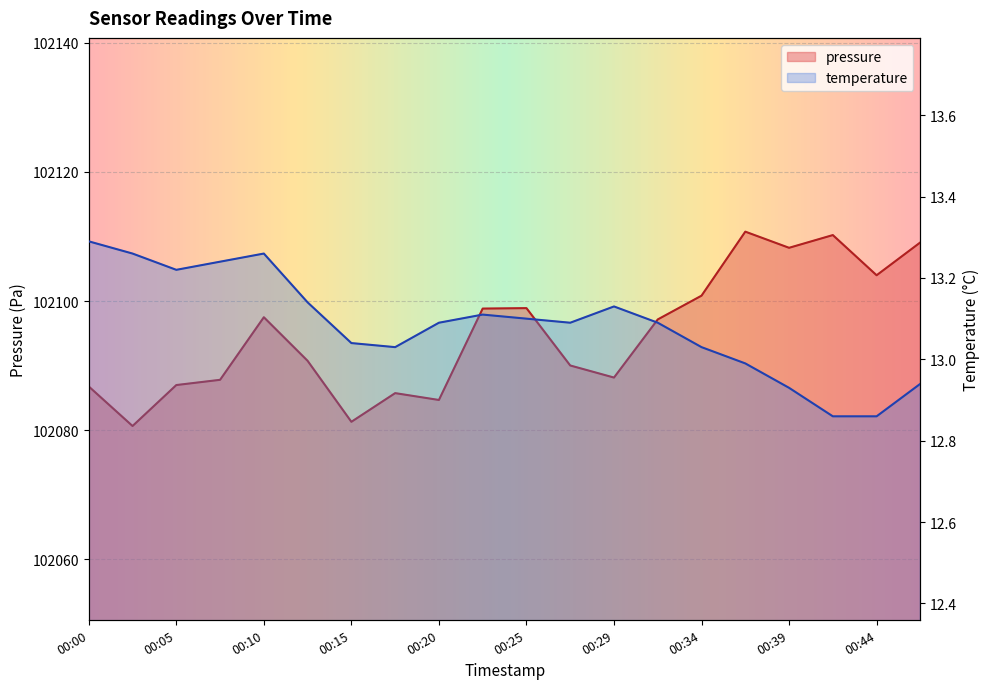

How many categories are shown in the chart?

20